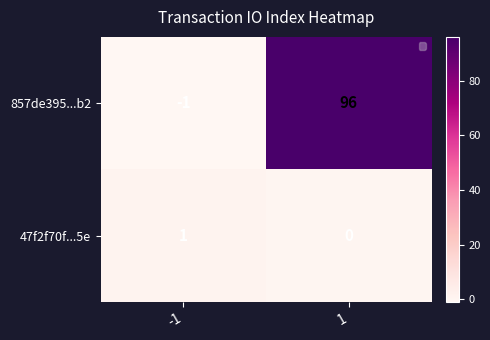

True or false: 47f2f70f...5e has a value of 1 at -1.

True